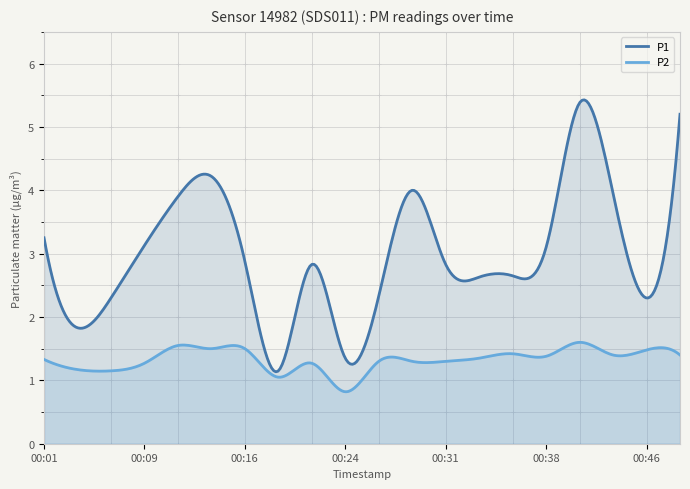

Reading left to right, what are all the values shown in this chart?

P1: 00:01=3.2	00:04=1.8	00:06=2.3	00:09=3.1	00:11=3.9	00:14=4.2	00:16=2.9	00:19=1.1	00:21=2.8	00:24=1.4	00:26=2.3	00:29=4.0	00:31=2.8	00:33=2.6	00:36=2.6	00:38=3.1	00:41=5.4	00:43=4.0	00:46=2.3	00:51=5.2
P2: 00:01=1.3	00:04=1.2	00:06=1.1	00:09=1.3	00:11=1.6	00:14=1.5	00:16=1.5	00:19=1.1	00:21=1.3	00:24=0.8	00:26=1.3	00:29=1.3	00:31=1.3	00:33=1.4	00:36=1.4	00:38=1.4	00:41=1.6	00:43=1.4	00:46=1.5	00:51=1.4